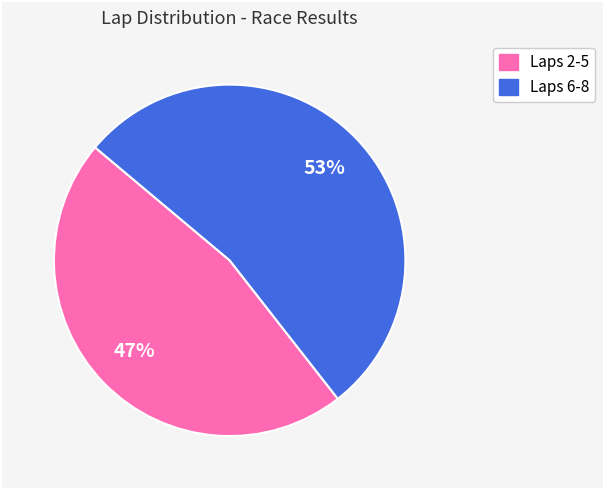

Does any single category account for the majority?

Yes